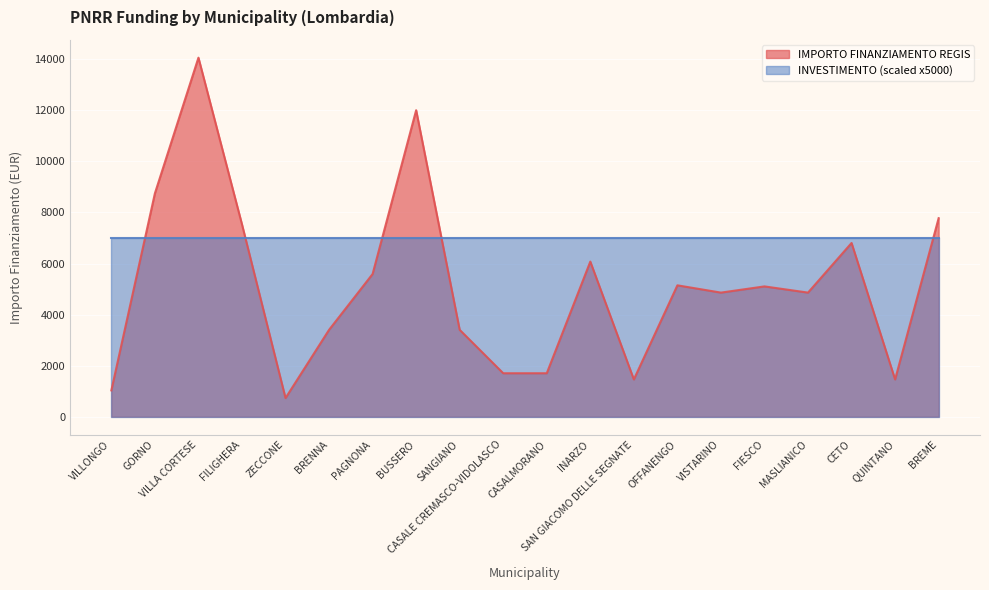

How many series are shown in this chart?

2